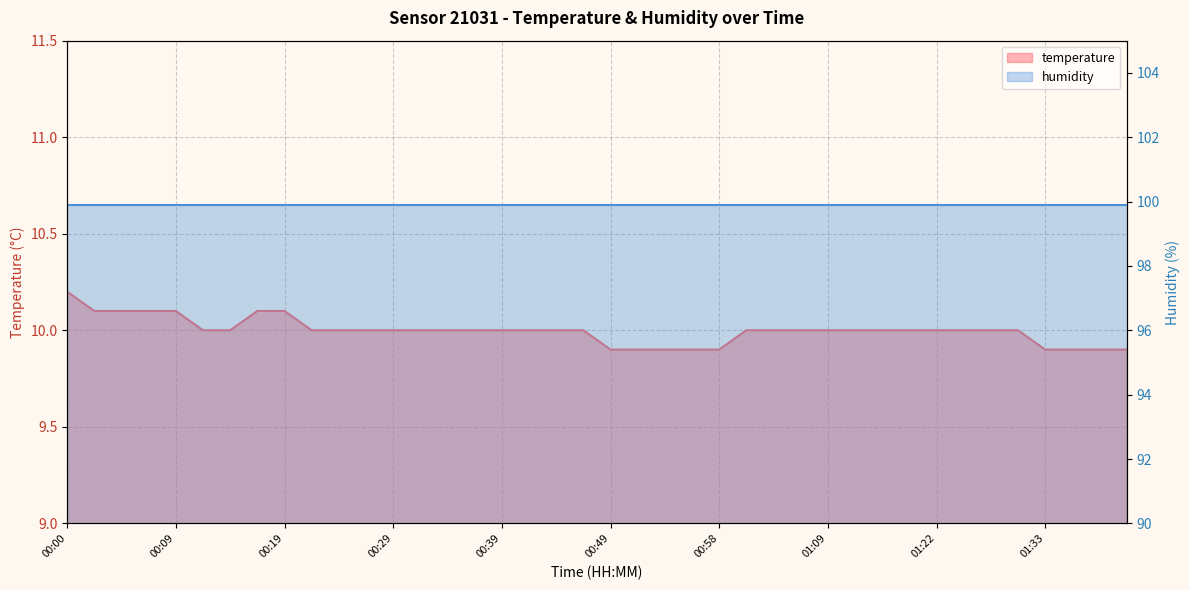

The chart shows a value of 13.8 at 01:01. True or false?

False